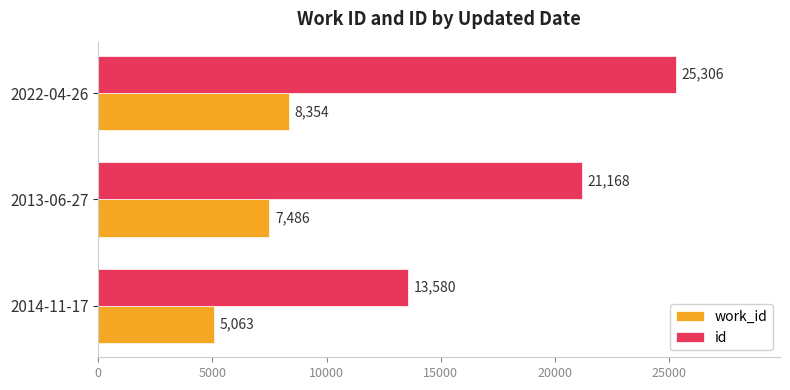

How many series are shown in this chart?

2